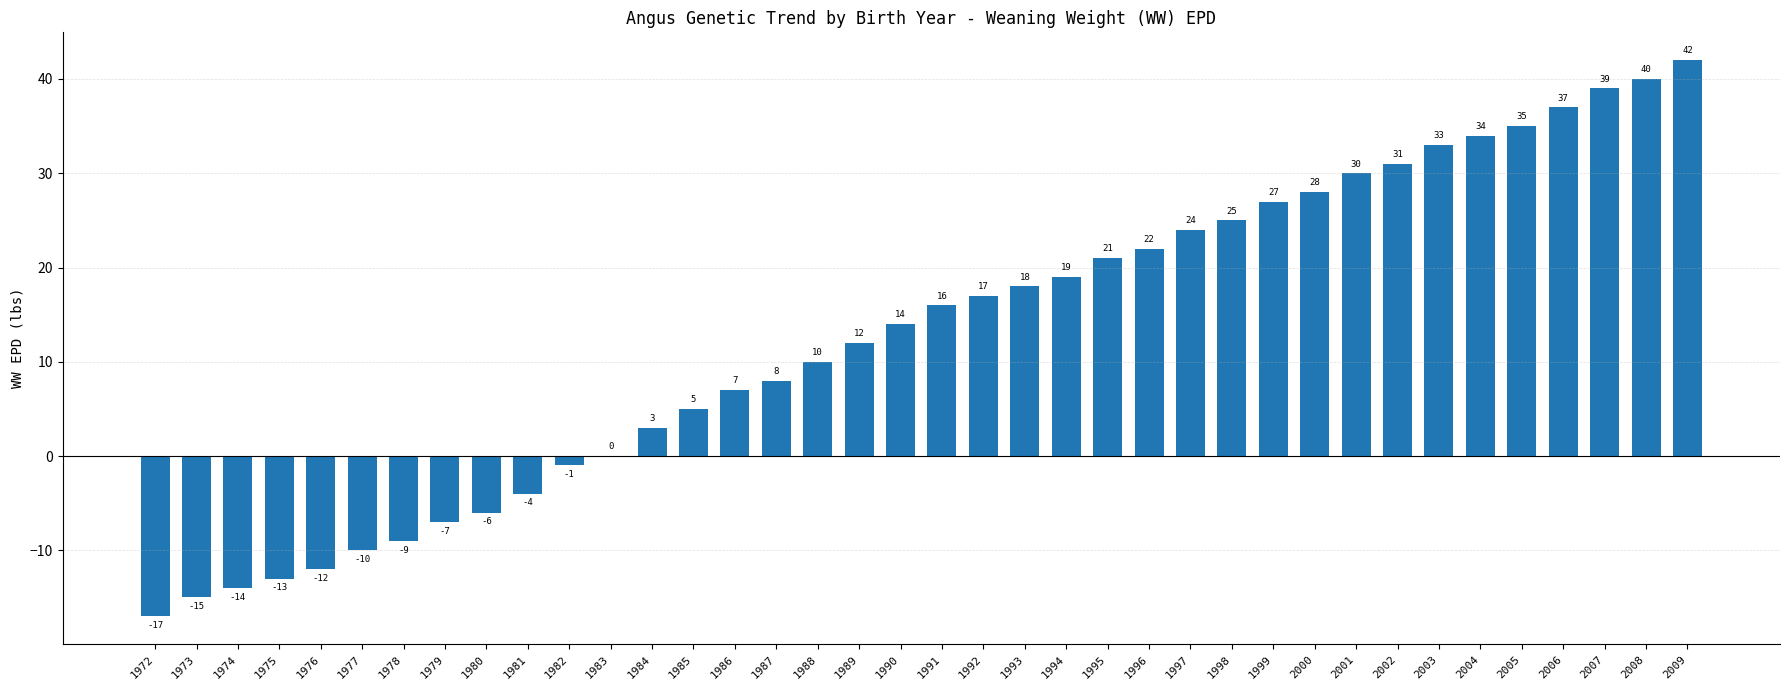

What is the greatest value displayed?

42